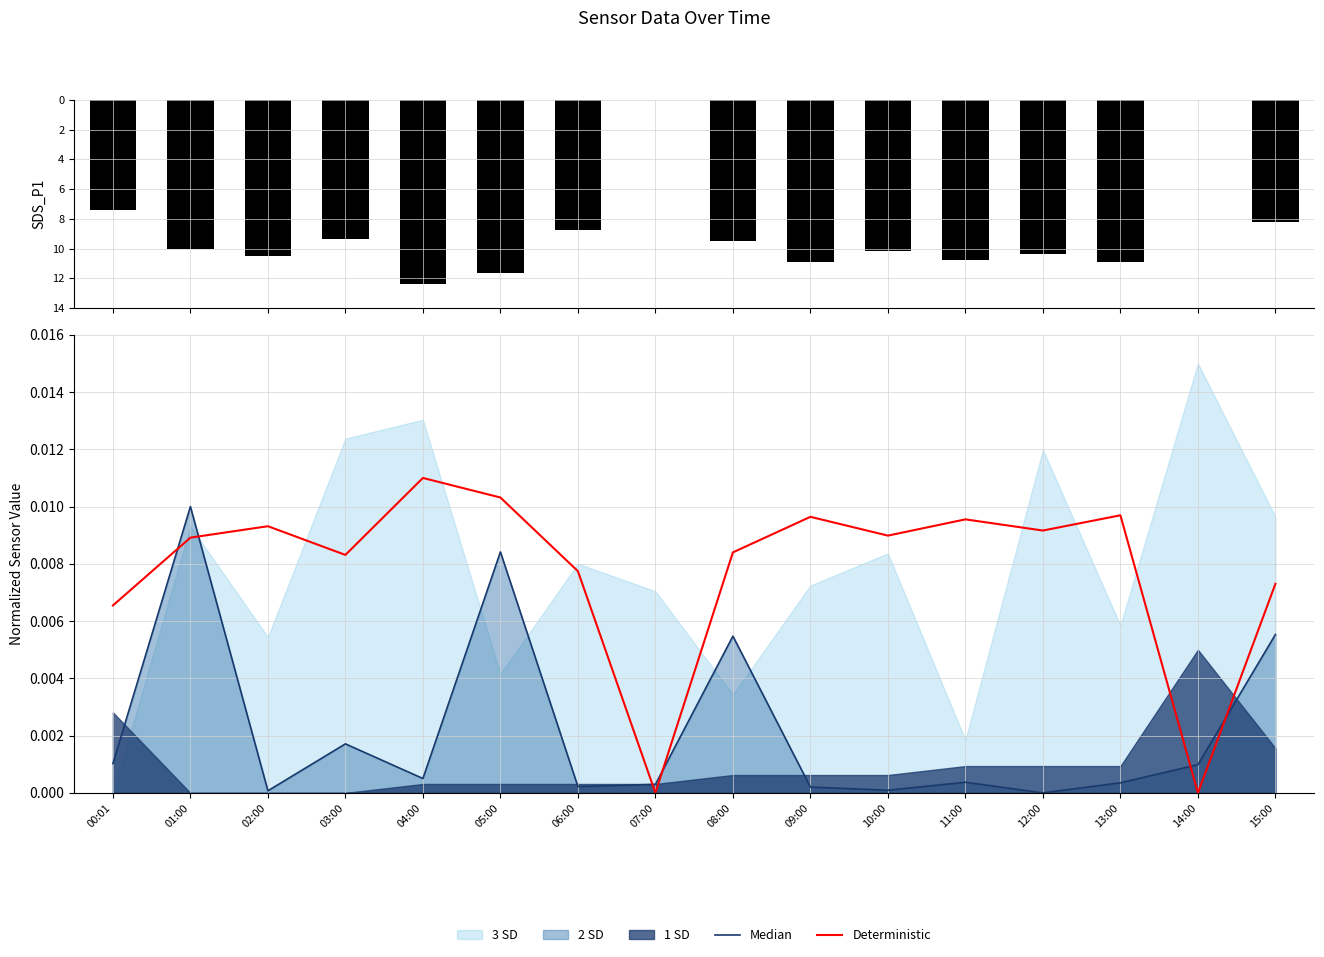

Reading left to right, extract all data points from this chart.

SDS_P1: -7.4	-10.1	-10.5	-9.4	-12.4	-11.6	-8.7	0.0	-9.5	-10.9	-10.1	-10.8	-10.3	-10.9	0.0	-8.2
Median: 0.0	0.0	0.0	0.0	0.0	0.0	0.0	0.0	0.0	0.0	0.0	0.0	0.0	0.0	0.0	0.0
Deterministic: 0.0	0.0	0.0	0.0	0.0	0.0	0.0	0.0	0.0	0.0	0.0	0.0	0.0	0.0	0.0	0.0